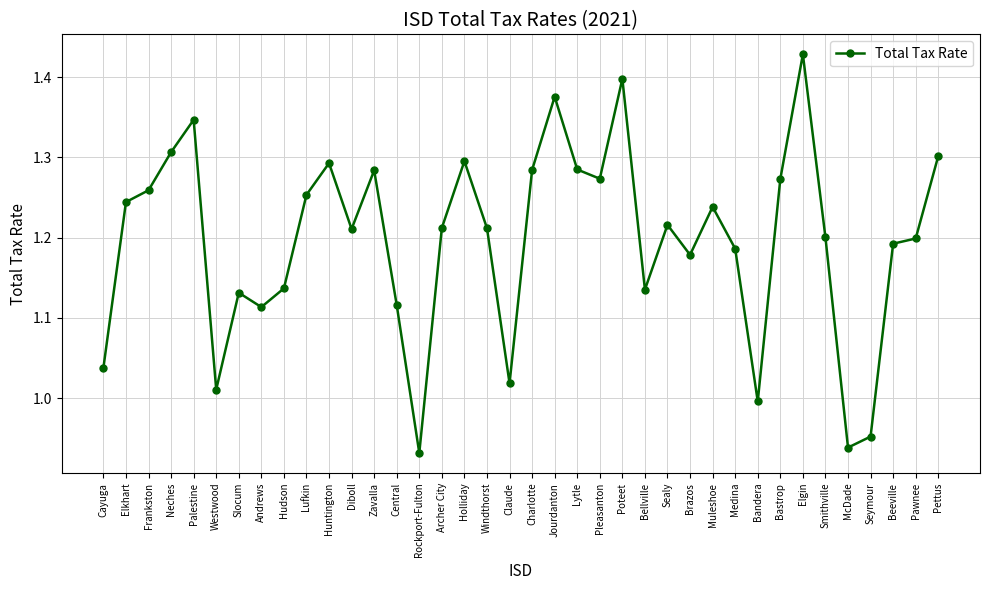

What is the label of the 16th point from the left?

Archer City